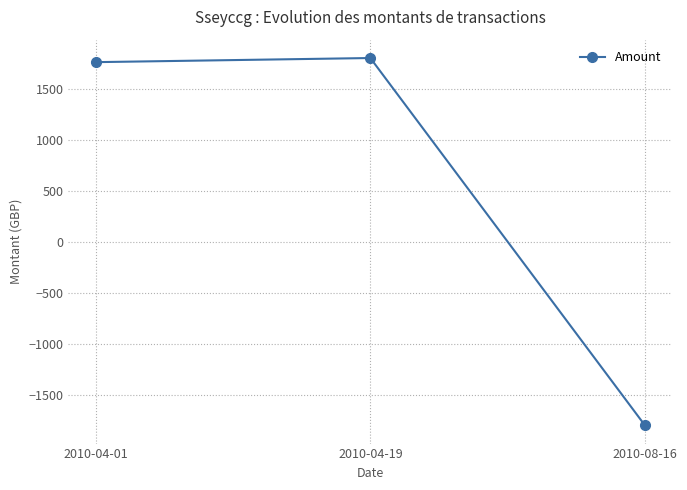

What is the difference between the maximum and minimum values?

3600.0